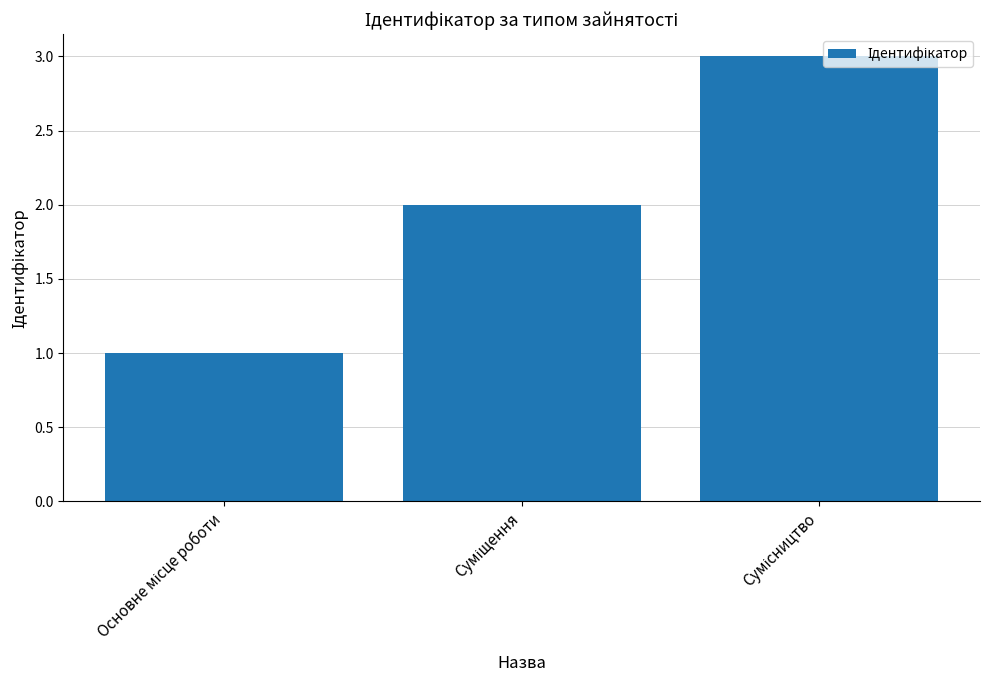

What is the greatest value displayed?

3